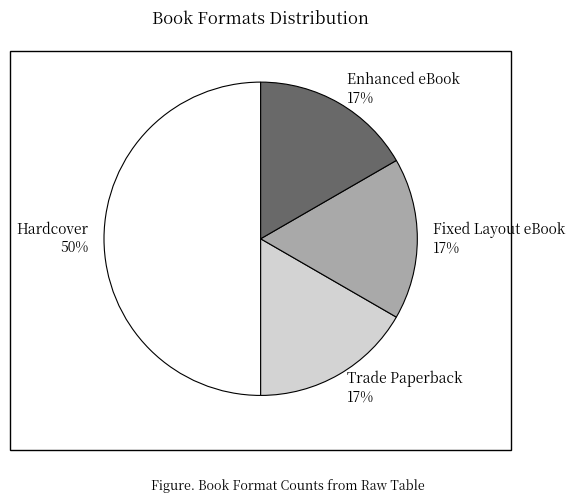

To the nearest percent, what is the difference between the largest and smallest slice percentages?

33%